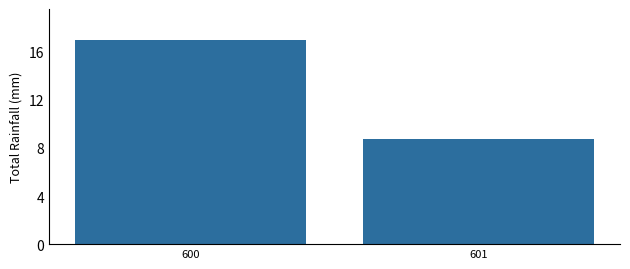

Reading left to right, list all the values displayed in this chart.

600=17.0	601=8.8